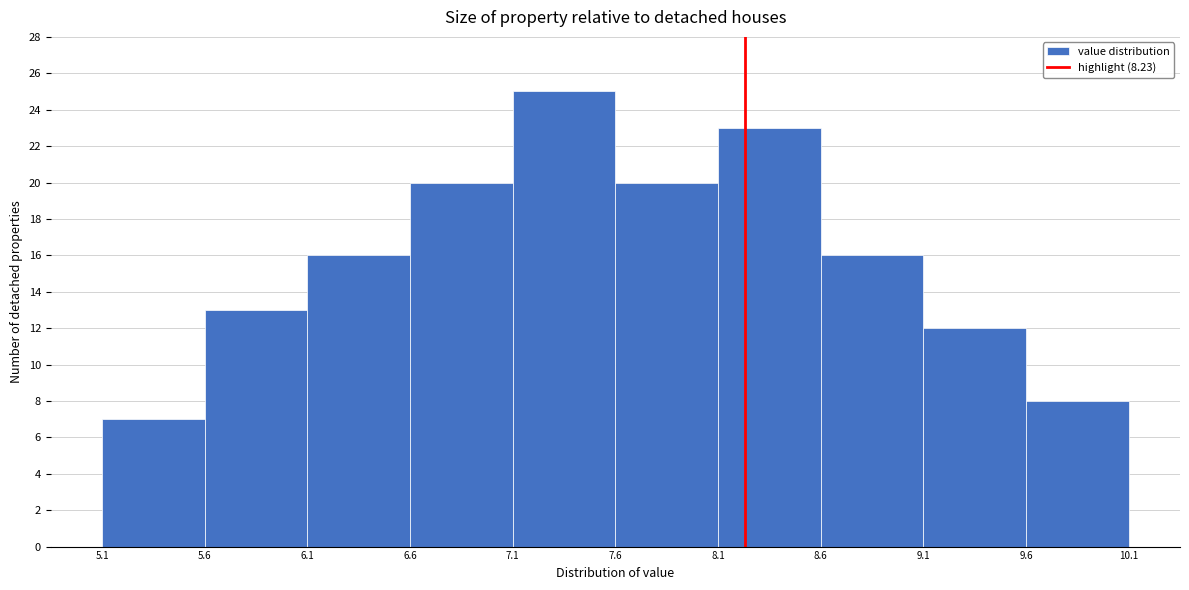

What is the height of the bar covering 6.1 to 6.6 on the x-axis? The values are not printed on the chart, so give them approximately, as read against the axis.

16